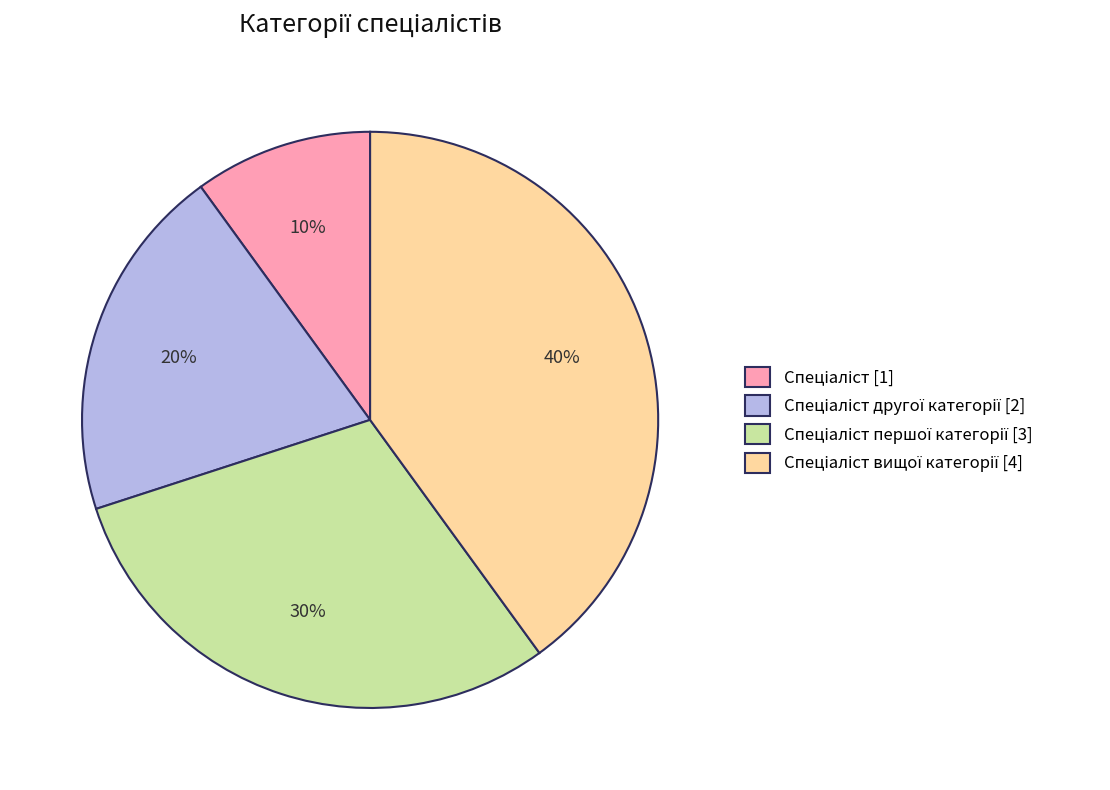

Is there a majority slice in this chart?

No